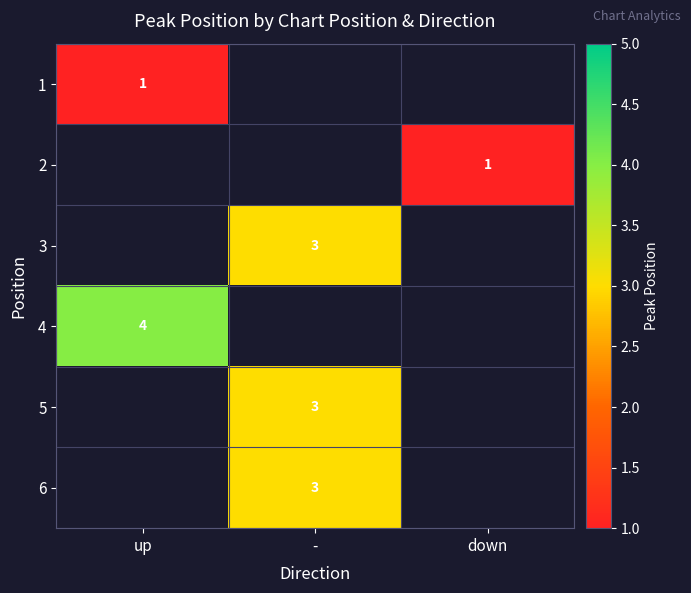

Is it true that 2 equals 1 at down?

True